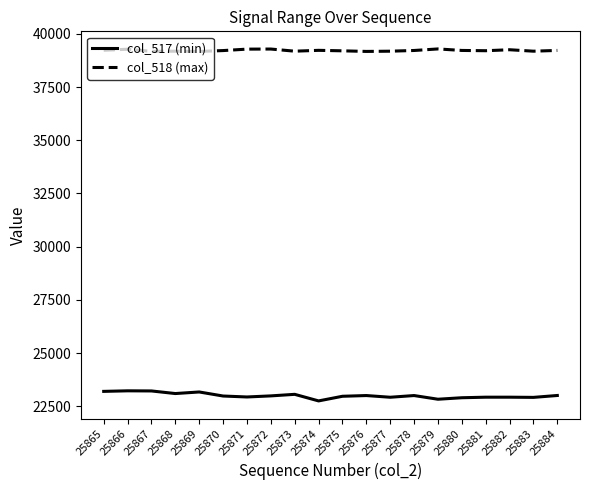

True or false: col_518 (max) and col_517 (min) cross at least once.

False